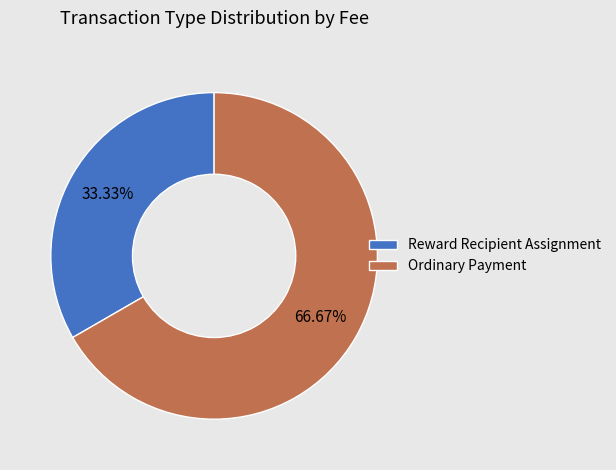

To the nearest percent, what portion does Reward Recipient Assignment represent?

33%